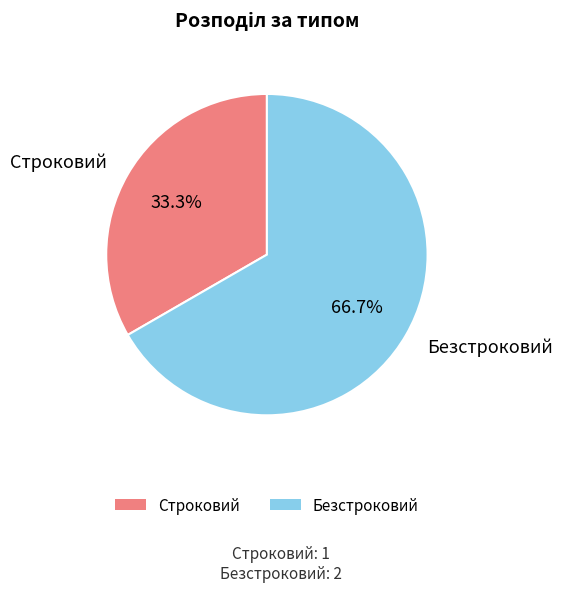

True or false: Строковий accounts for 33% of the total.

True